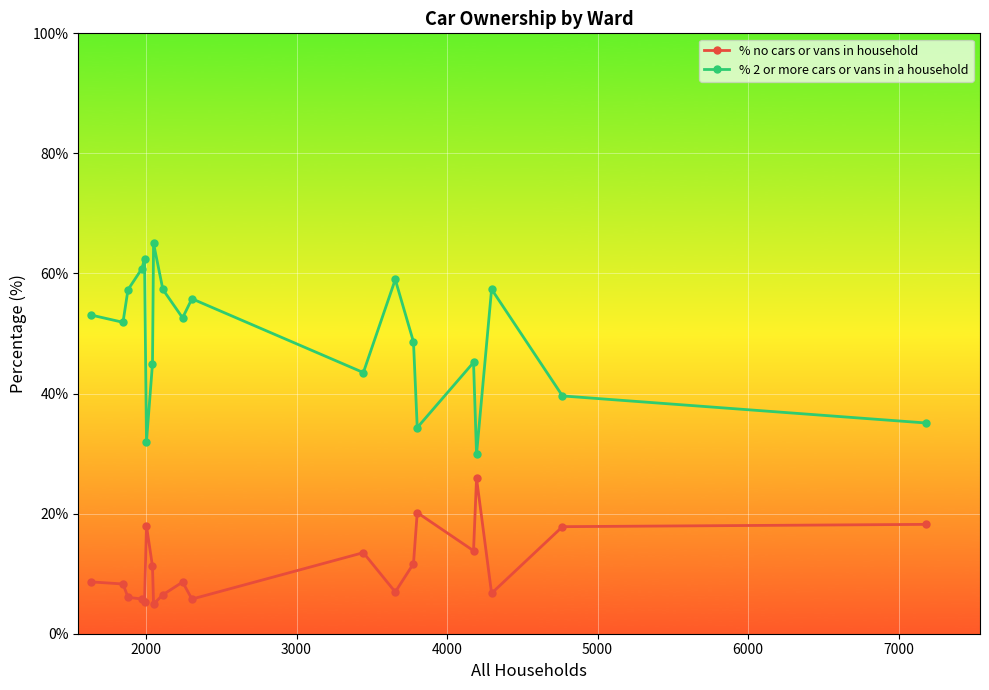

True or false: % no cars or vans in household has more than 1 interior local peaks.

True